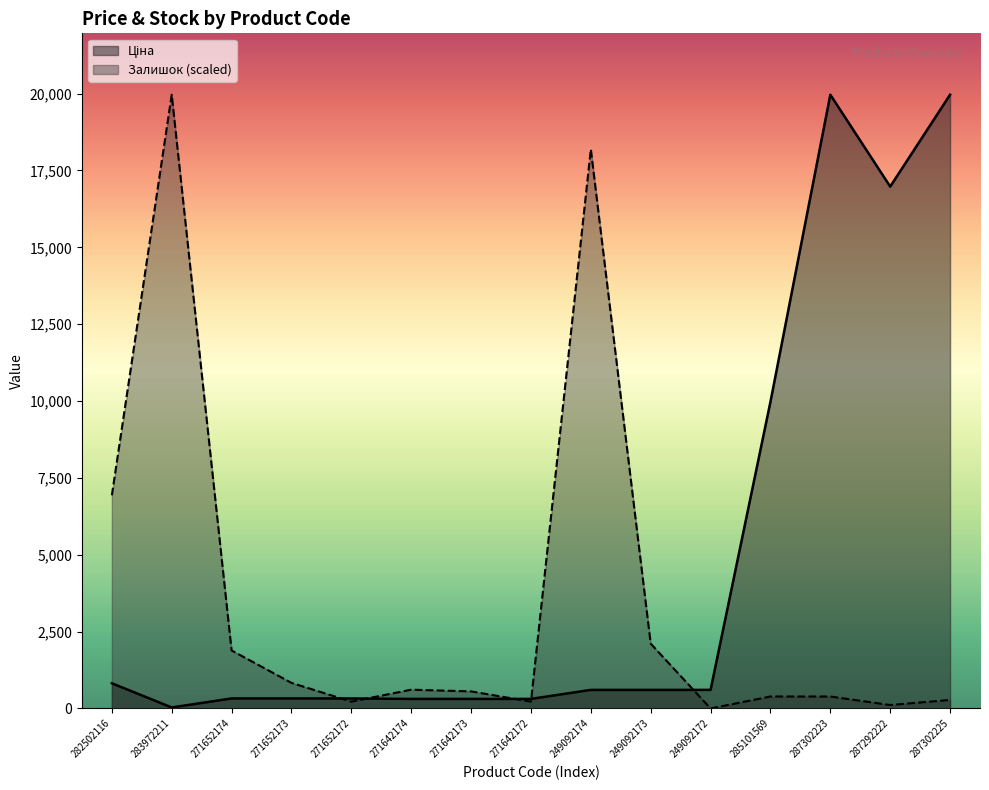

Which series has the largest range (max minus min)?

Залишок